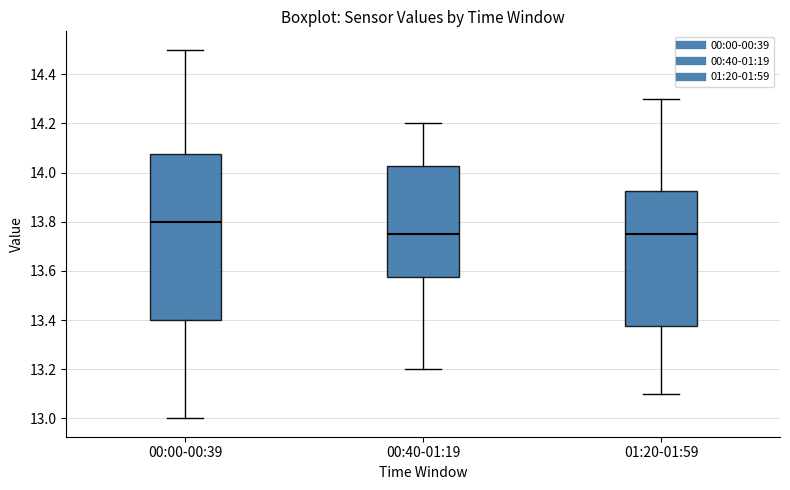

Which box is the tallest, from its lower edge to its upper edge?

00:00-00:39